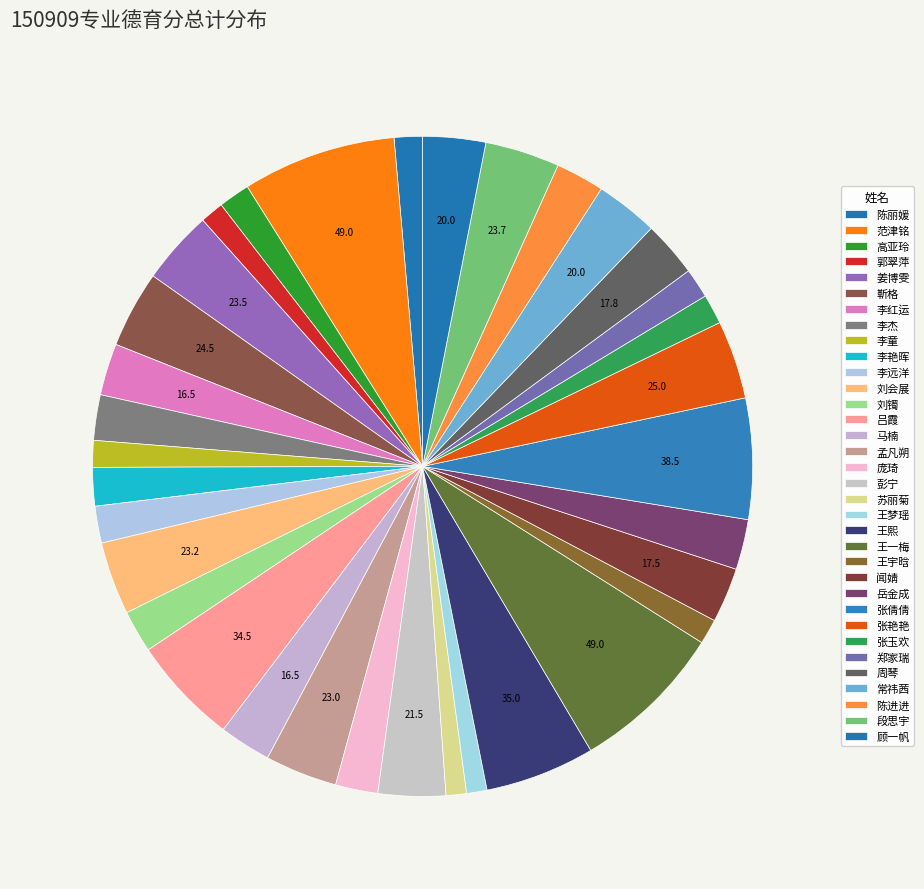

What is the largest slice in the pie chart?

范津铭